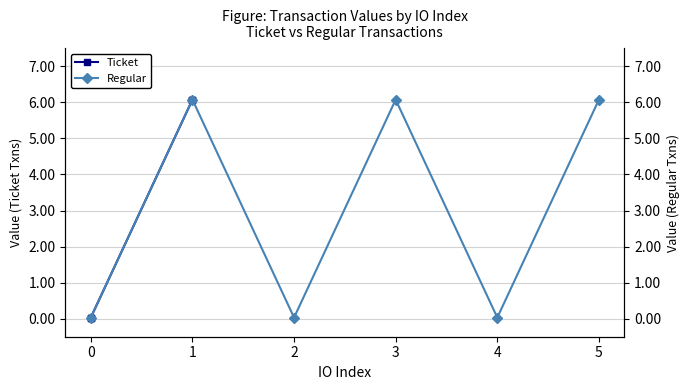

Which series has the widest spread of values?

Ticket